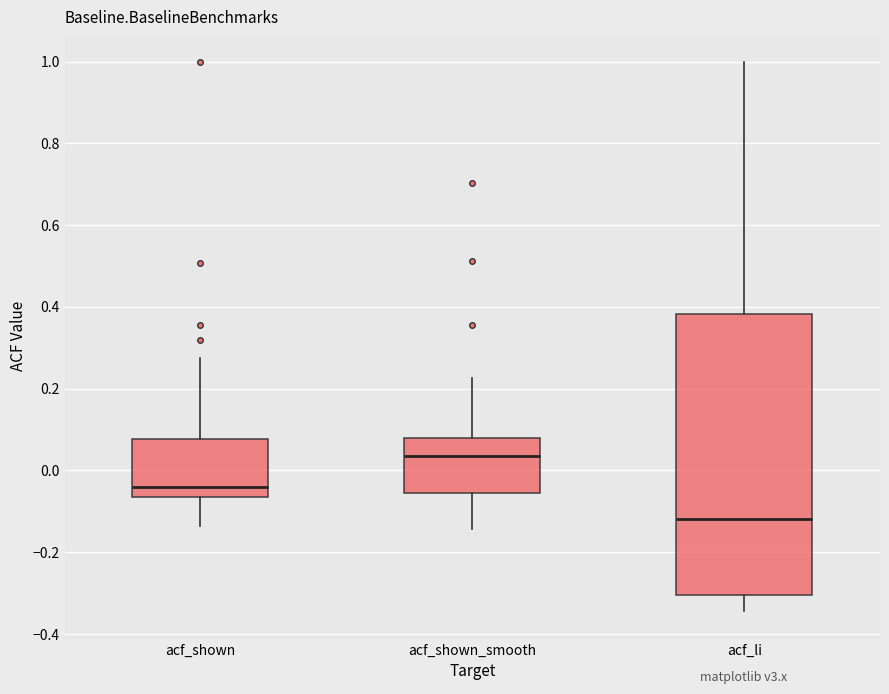

Which box is the tallest, from its lower edge to its upper edge?

acf_li